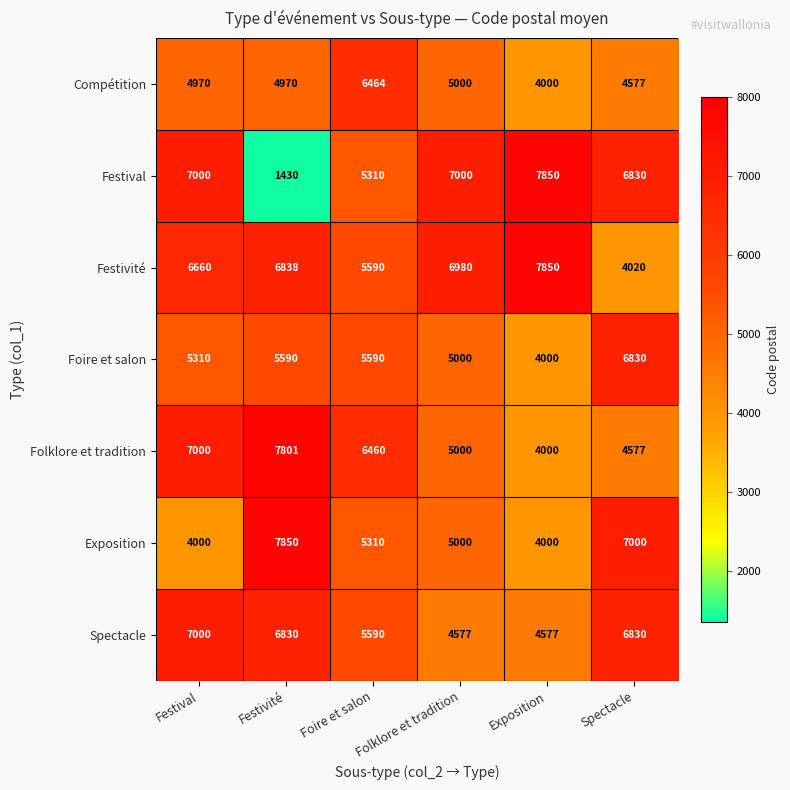

Rank the series at Festivité from lowest to highest value.

Festival, Compétition, Foire et salon, Spectacle, Festivité, Folklore et tradition, Exposition